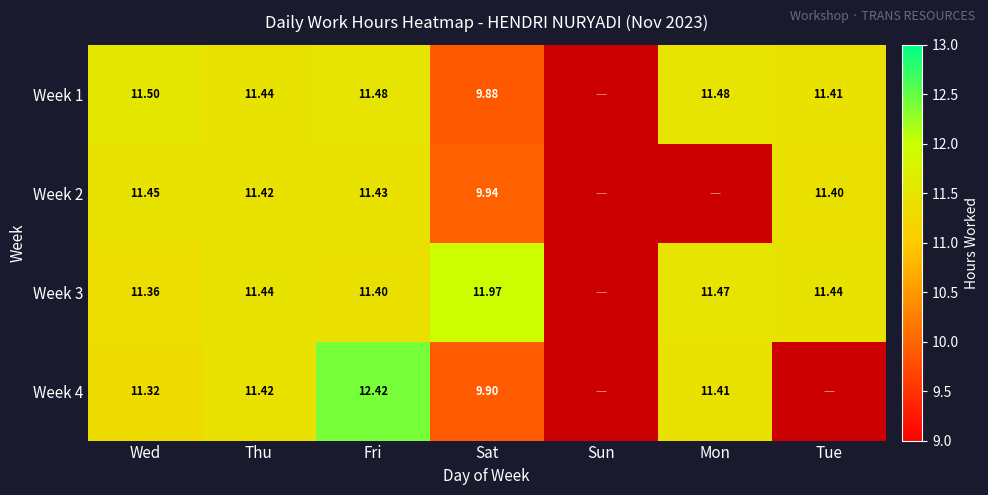

True or false: Week 2 has a value of 15.9 at Fri.

False